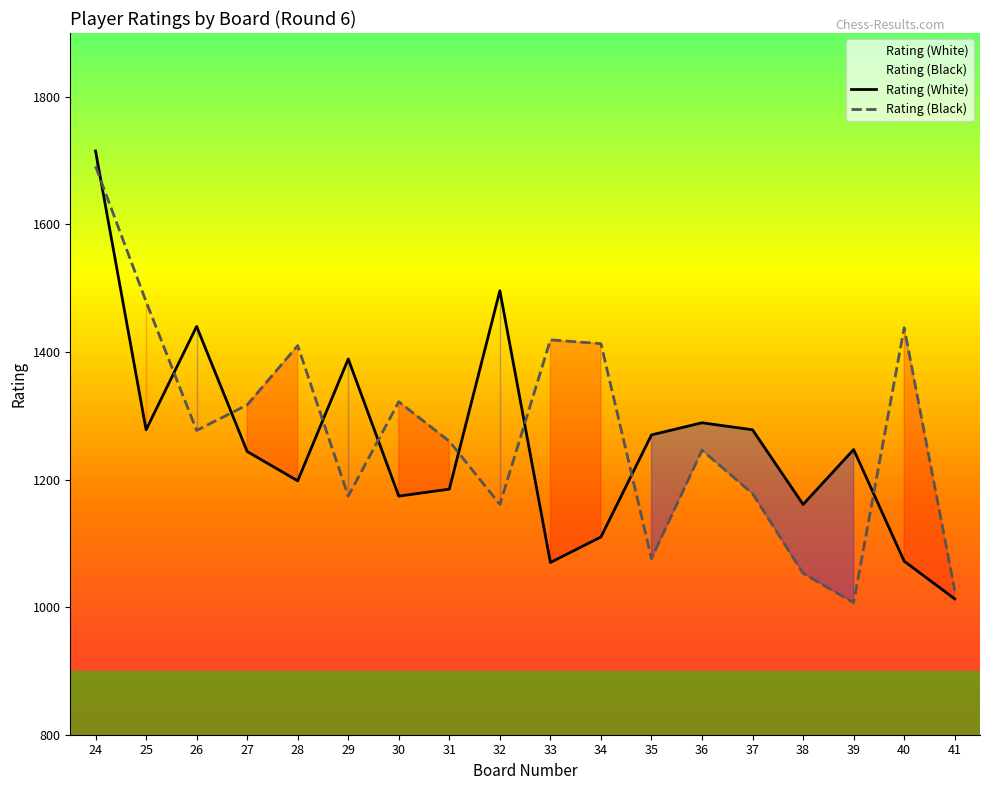

Is it true that Rating (Black) equals 2440 at 24?

False